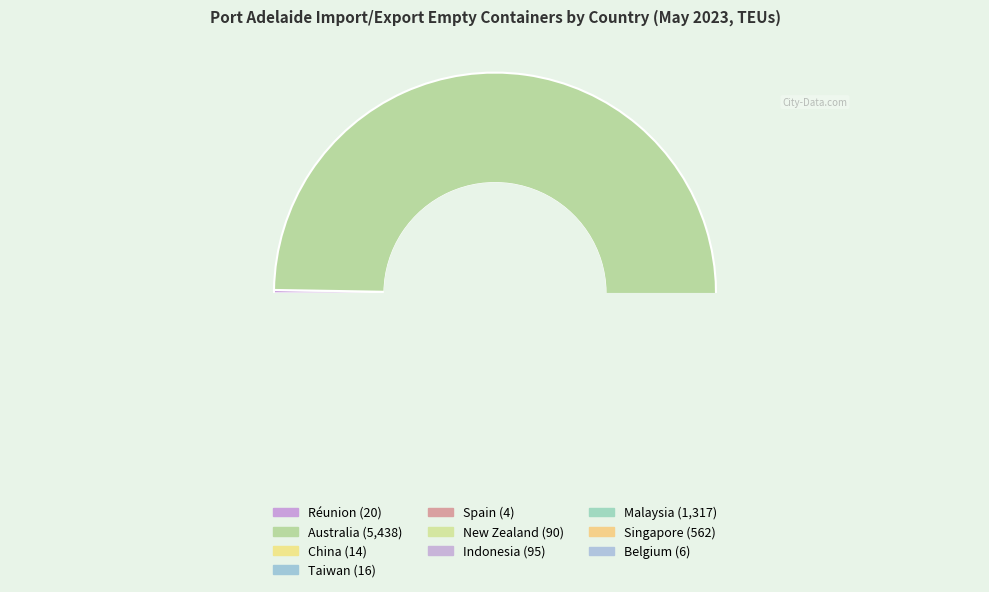

Between Réunion and Spain, which is larger?

Réunion